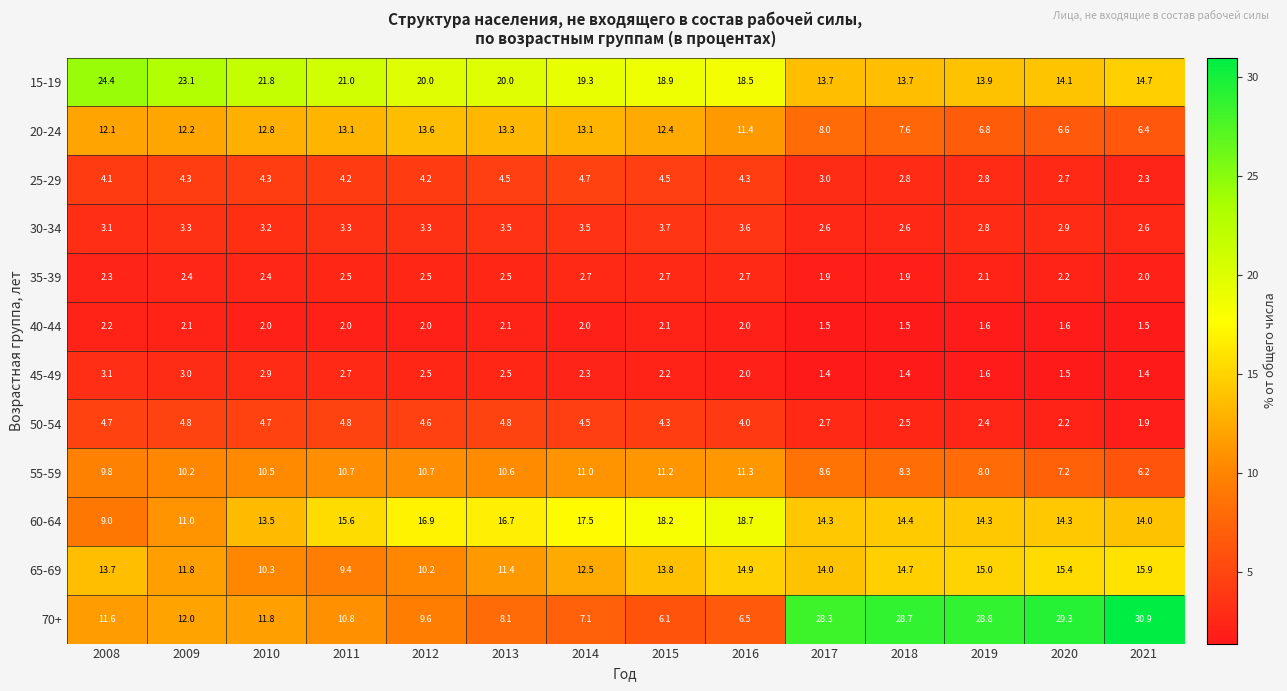

At which label does 70+ first exceed 11?

2008